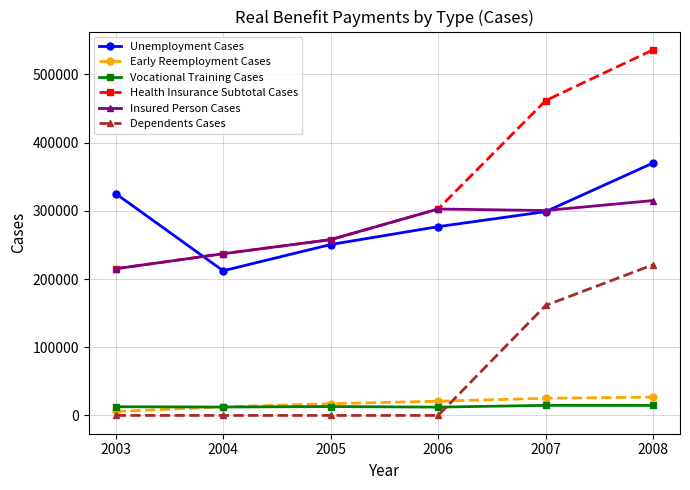

Which series has the widest spread of values?

Health Insurance Subtotal Cases